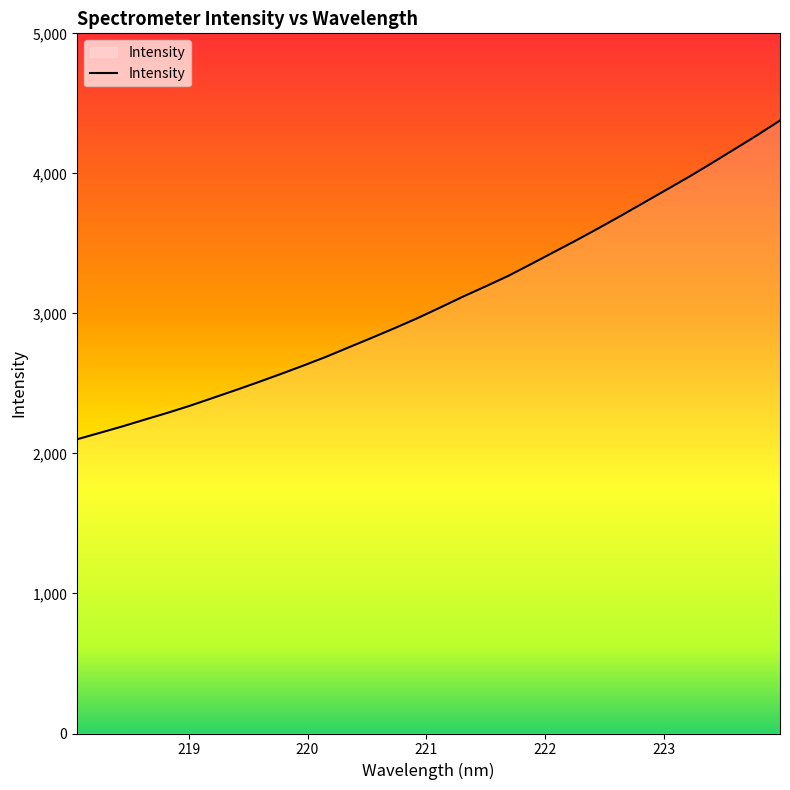

How many distinct data groups are displayed?

1